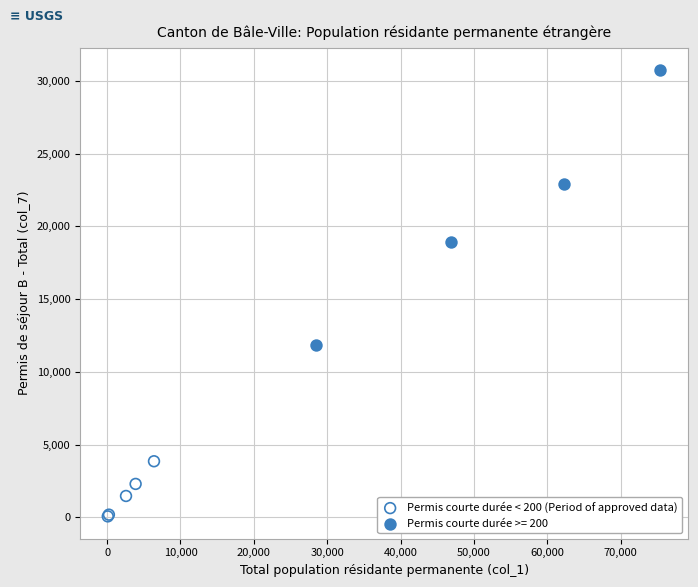

Which series reaches the maximum Y coordinate?

Permis courte durée >= 200